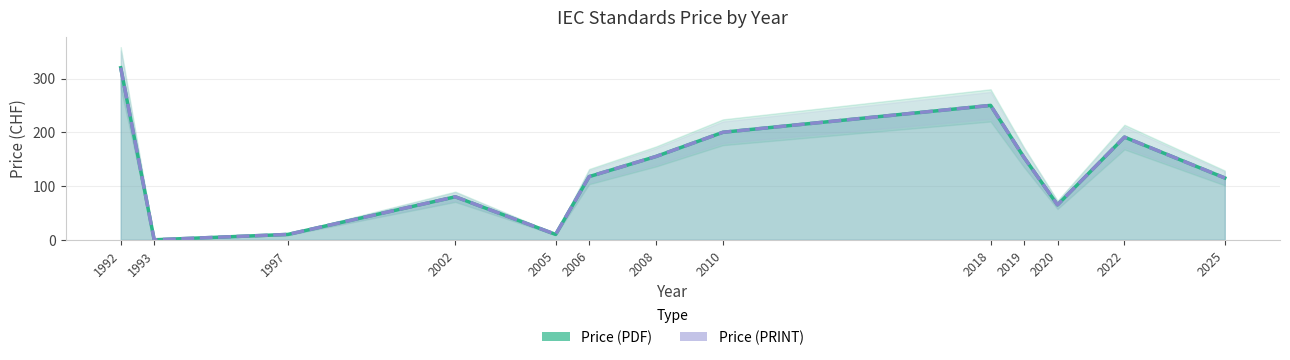

What is the difference between the Price (PDF) values at 2005 and 2010?

190.0